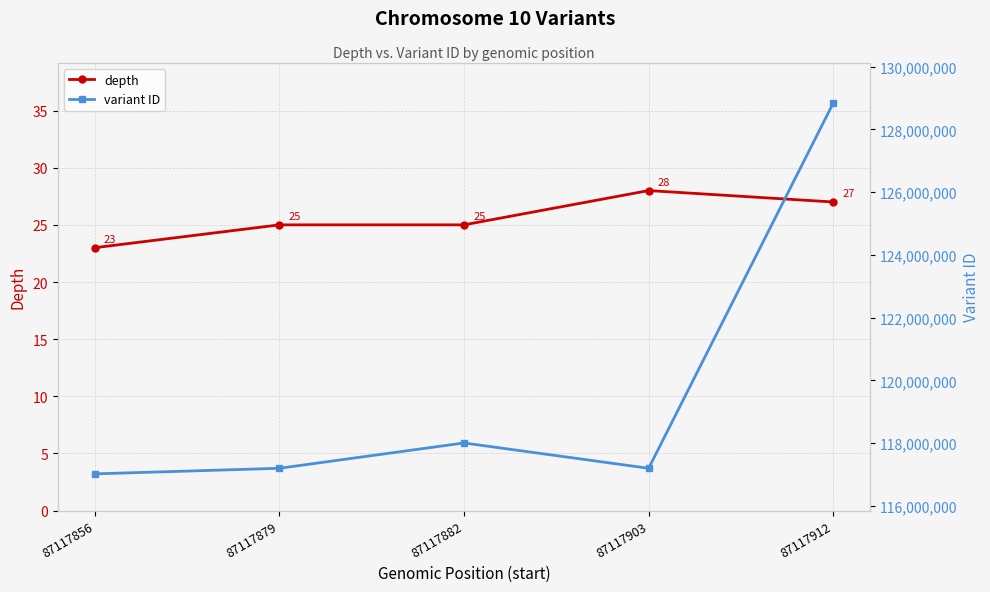

Reading left to right, list all the values displayed in this chart.

depth: 23	25	25	28	27
variant ID: 117019462	117197622	118005314	117197624	128842389